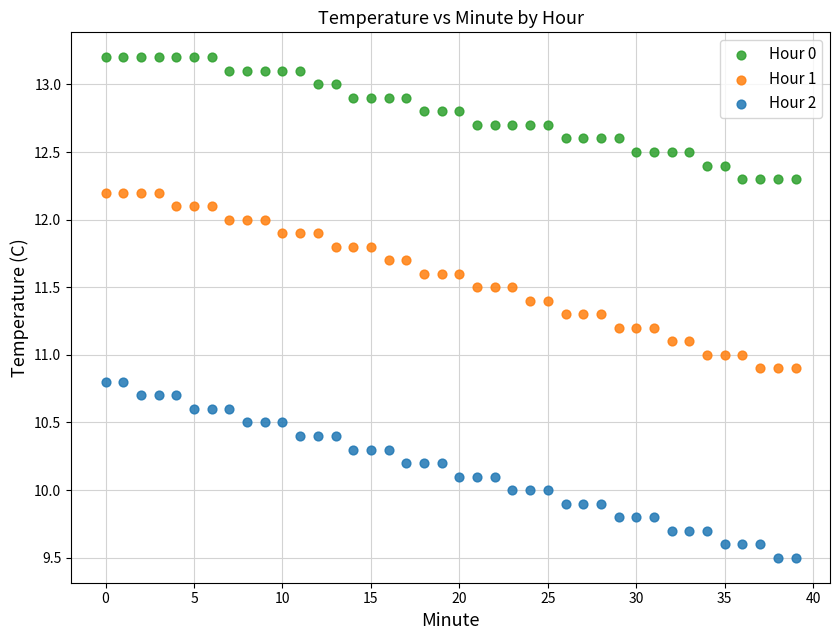

Across all data points, what is the range of Y values (max minus min)?

3.7